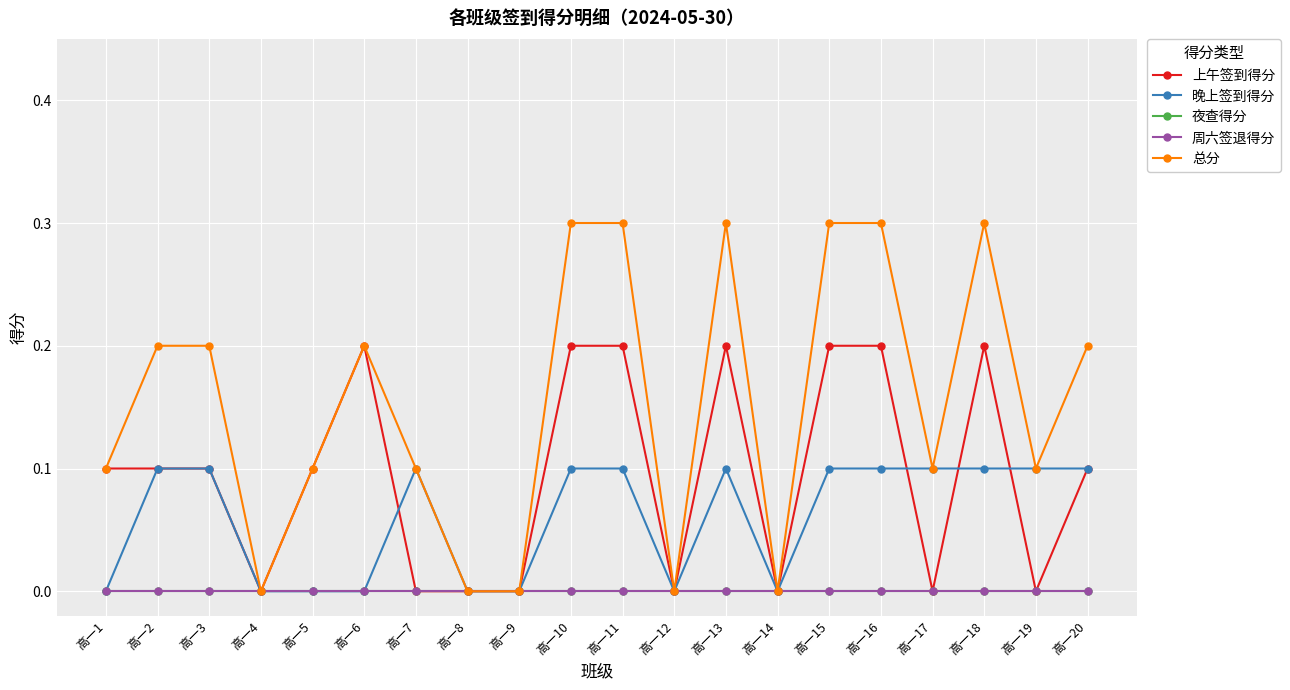

What is the sum of all 上午签到得分 values?

1.9